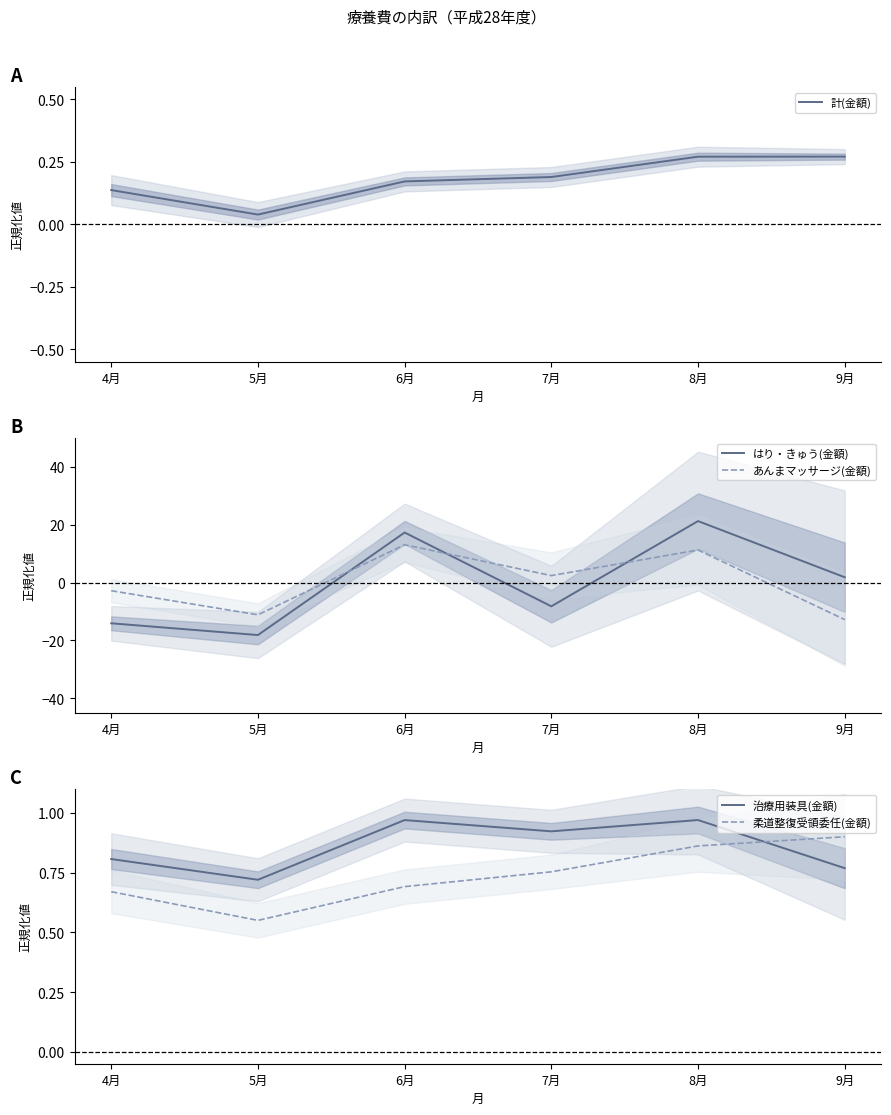

What value does the 柔道整復受領委任(金額) series have at 4月?

0.7